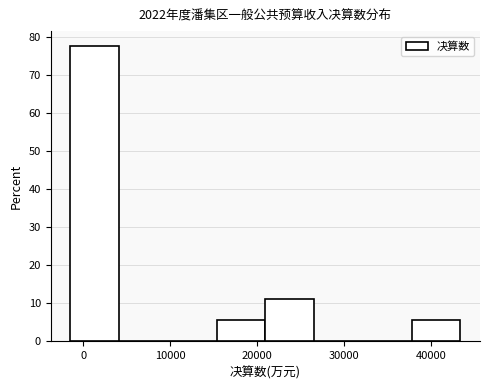

Reading left to right, transcribe this chart: for each bar, give the range it covers on the x-axis and its height. Neither the bar edges nor the heights are printed on the chart, so give them approximately, as read against the axes.

-2000 to 4000: 78
4000 to 10000: 0
10000 to 15000: 0
15000 to 21000: 6
21000 to 27000: 11
27000 to 32000: 0
32000 to 38000: 0
38000 to 43000: 6